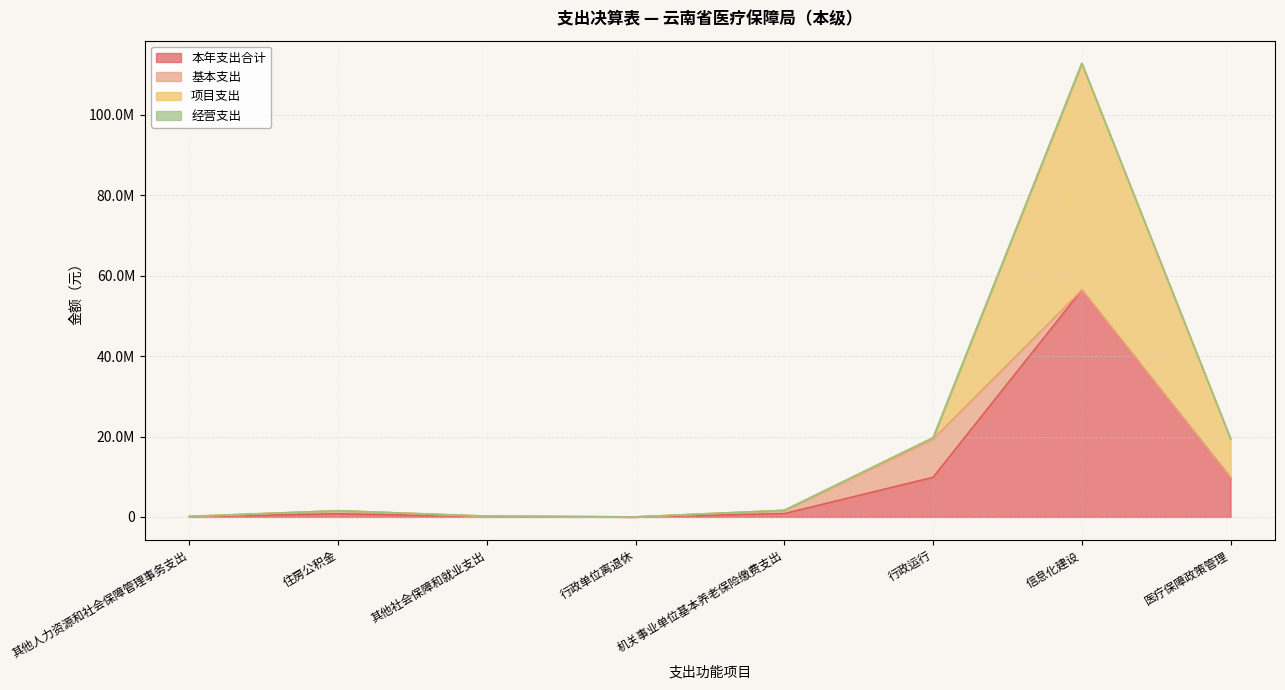

Does the chart display data point markers on the line(s)?

No